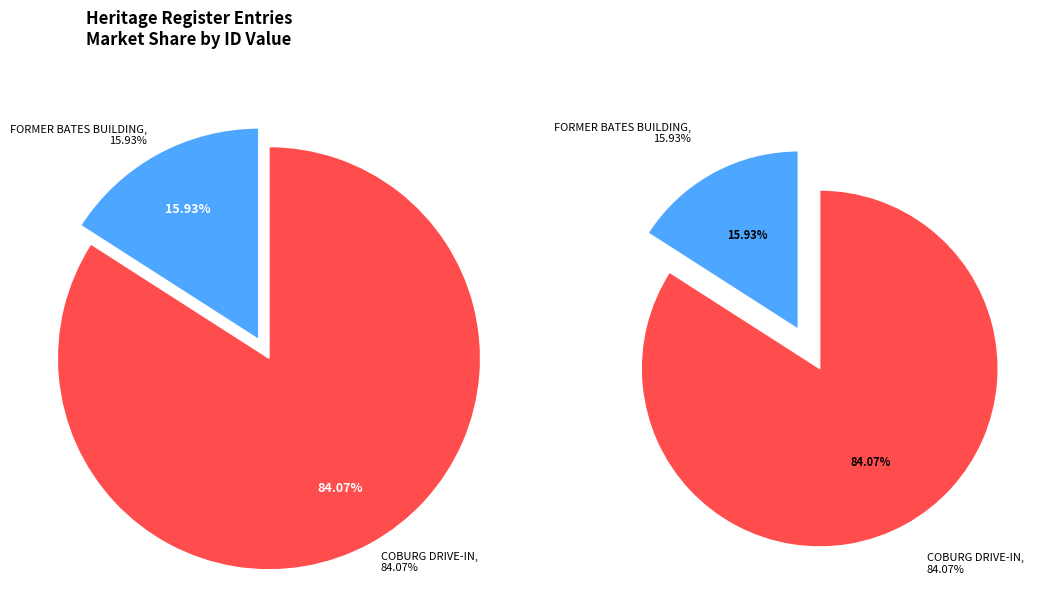

To the nearest percent, what is the combined percentage of COBURG DRIVE-IN and FORMER BATES BUILDING?

100%